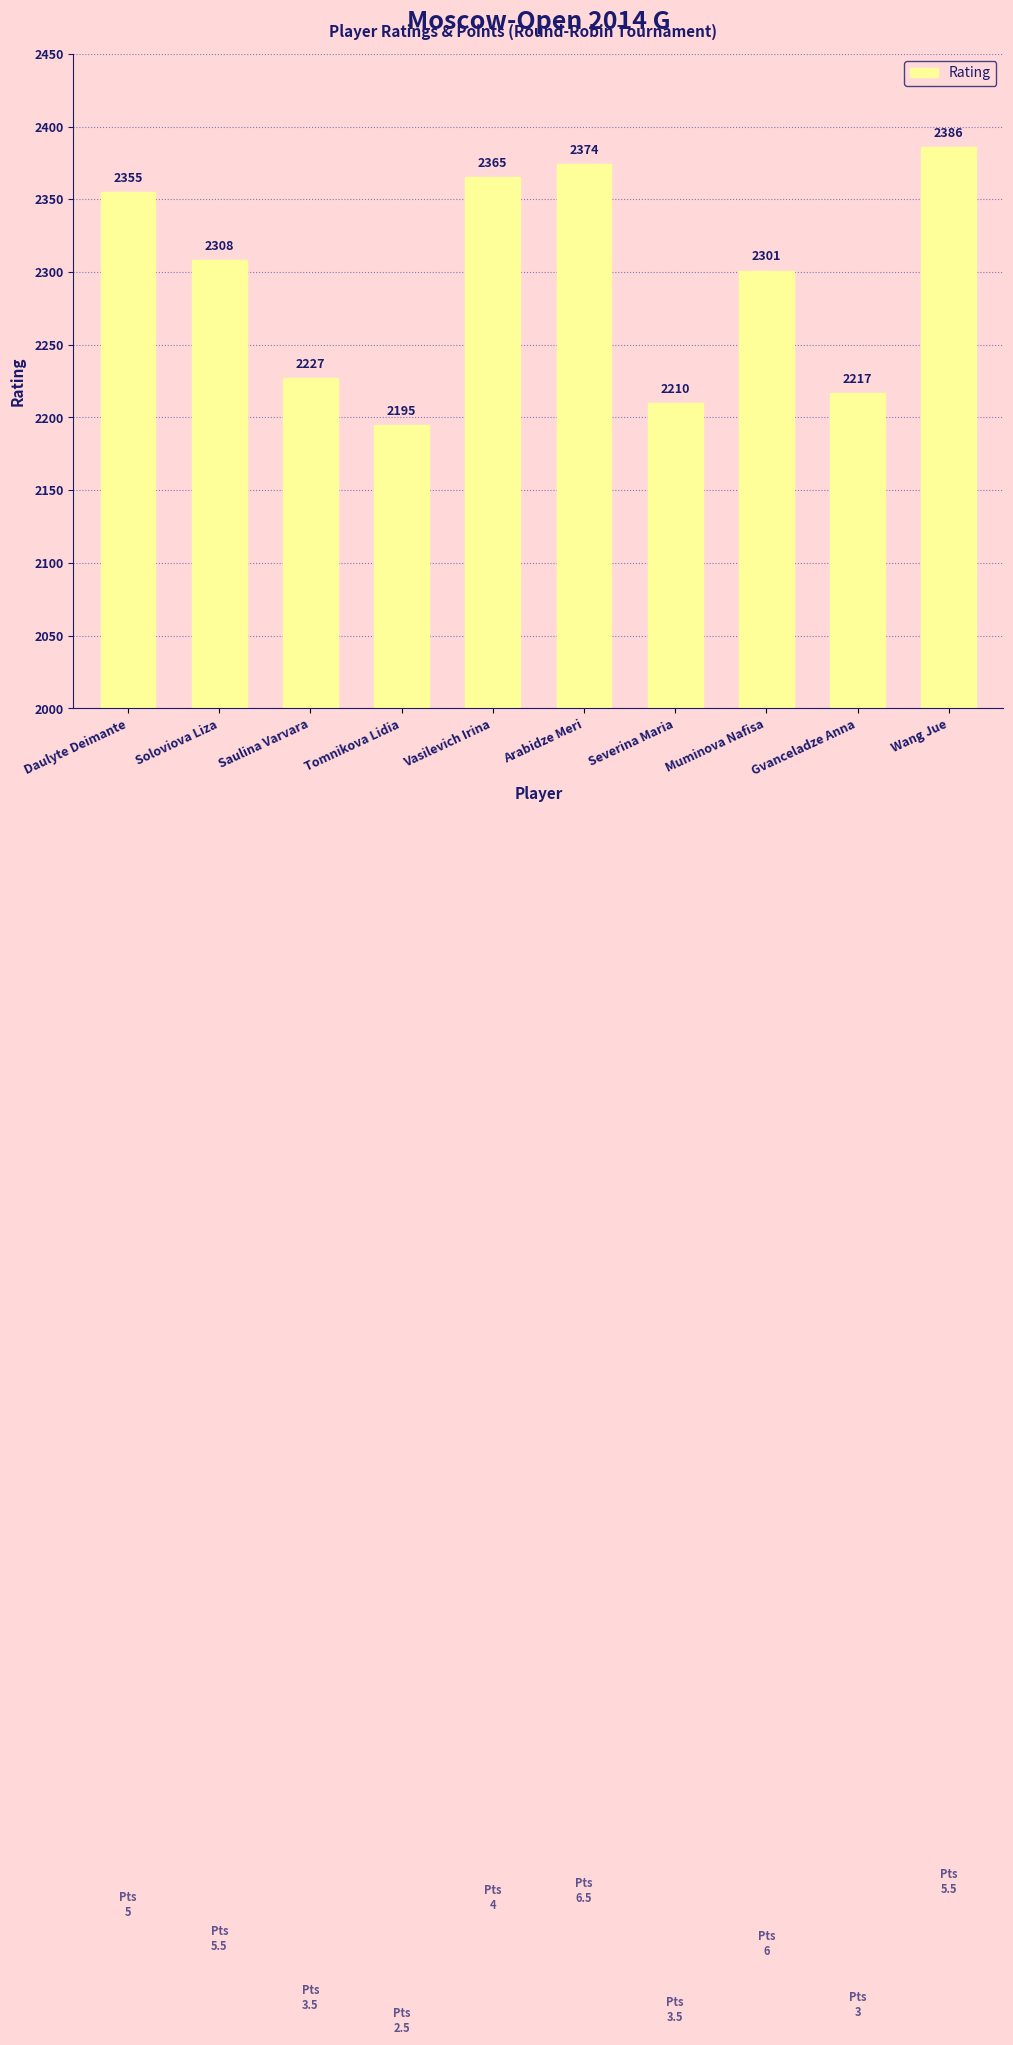

Is it true that the value at Gvanceladze Anna is 2217?

True